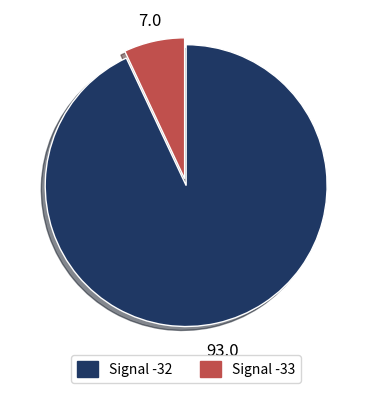

Is it true that Signal -32 is 93% of the pie?

True